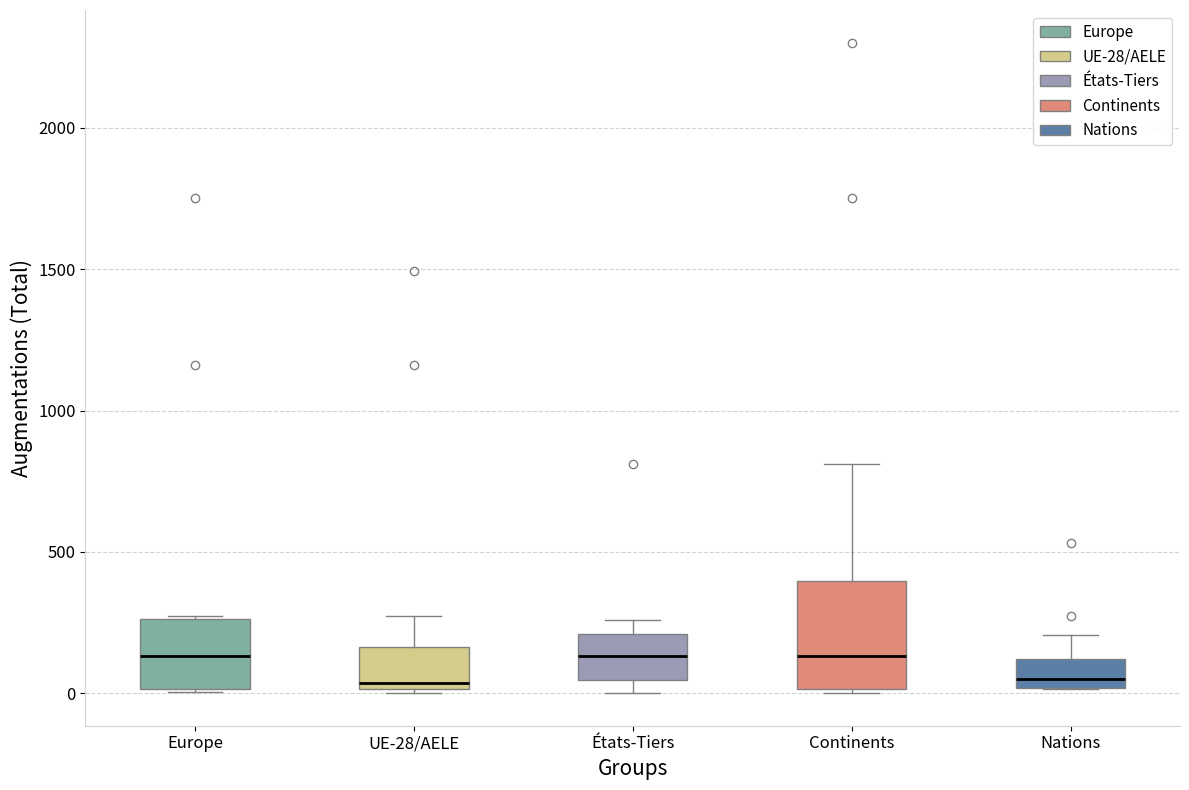

Reading left to right, read every box against the y-axis: the position of its median line, the range the box covers, and the ends of its whiskers. The values are not printed on the chart, so give them approximately, as read against the axis.

Europe: median 150, box 0 to 250, whiskers 0 to 250
UE-28/AELE: median 50, box 0 to 150, whiskers 0 to 250
États-Tiers: median 150, box 50 to 200, whiskers 0 to 250
Continents: median 150, box 0 to 400, whiskers 0 to 800
Nations: median 50, box 0 to 100, whiskers 0 to 200